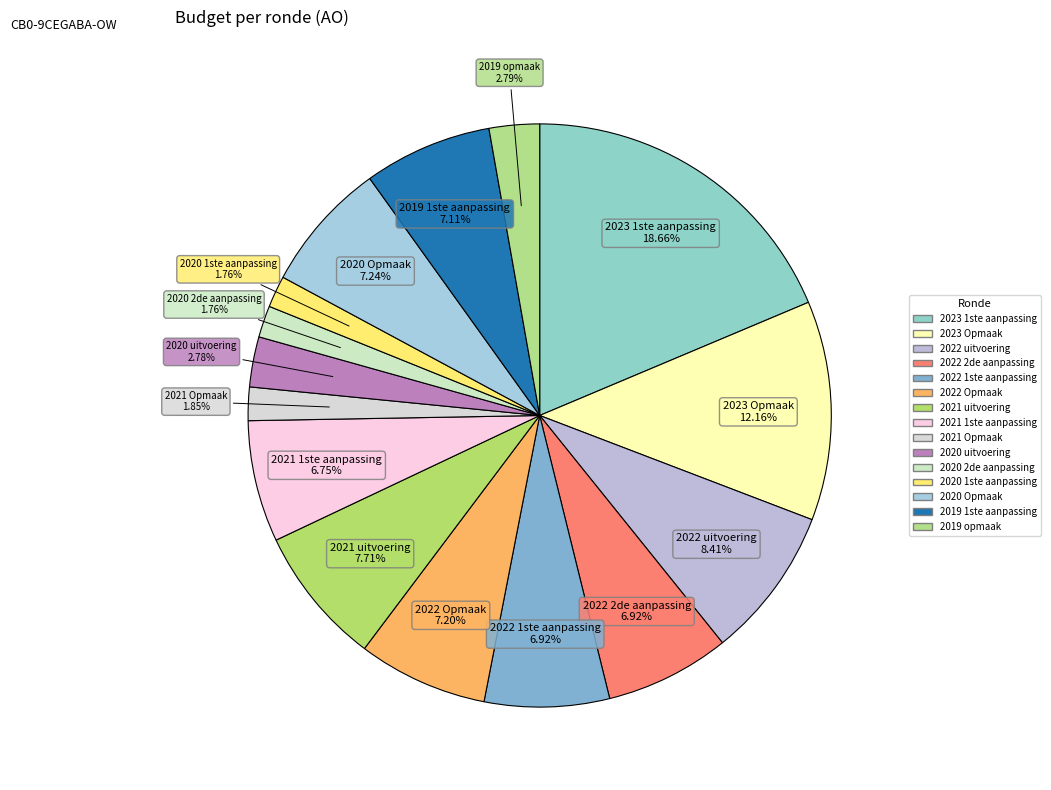

Count the number of slices in the pie.

15